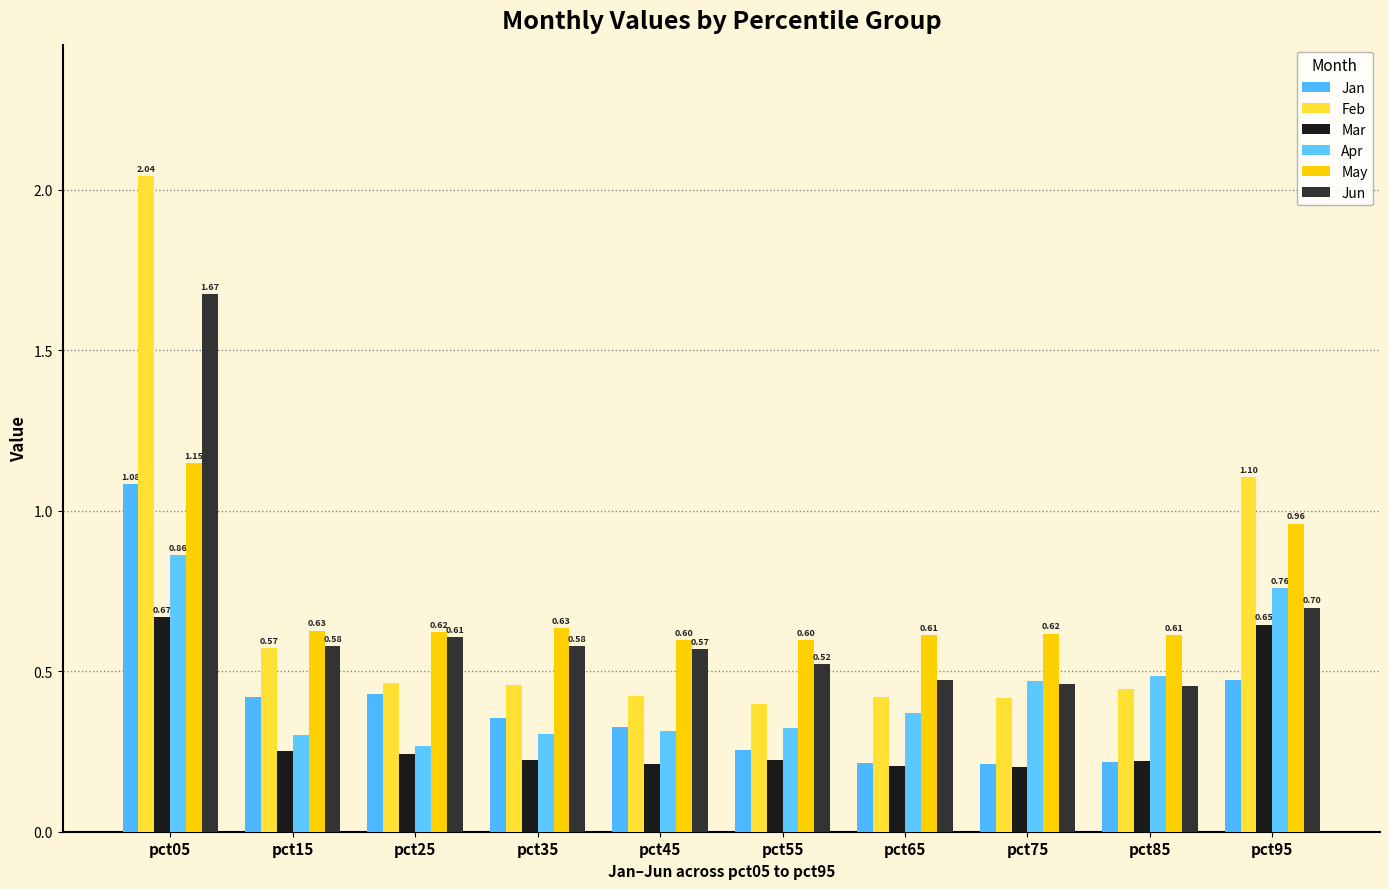

What is the value of the Mar bar at the 8th from the left?

0.2